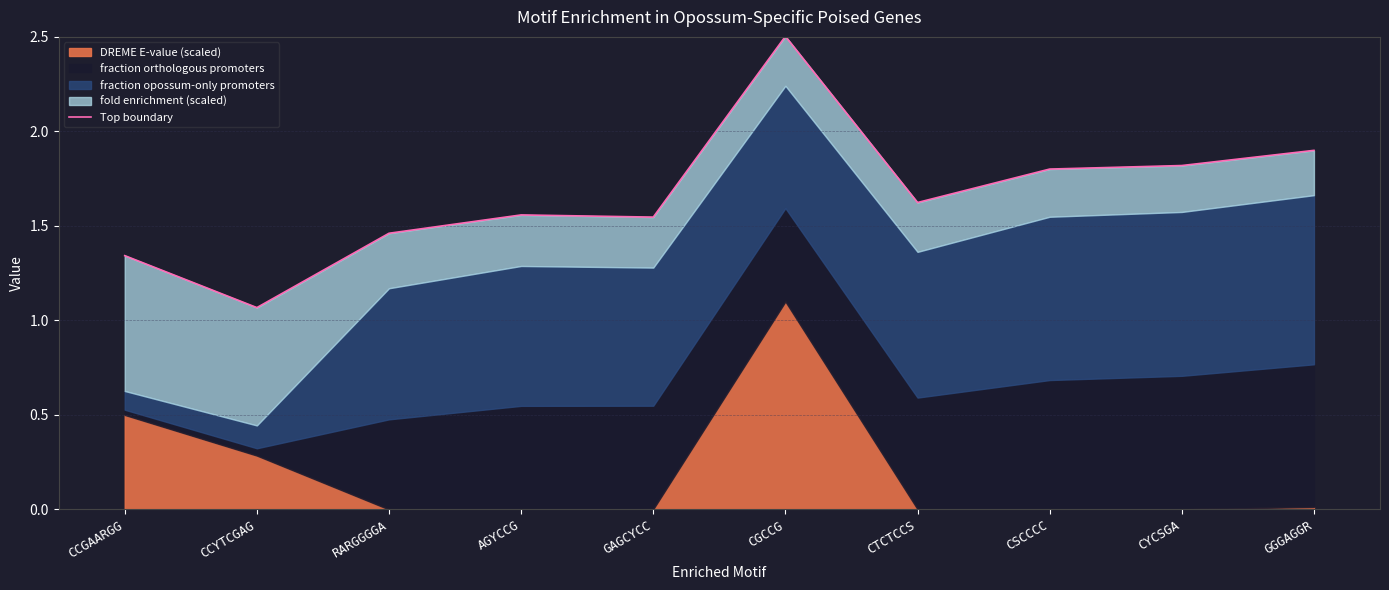

Rank the categories by value from highest to lowest.

CGCCG, GGGAGGR, CYCSGA, CSCCCC, CTCTCCS, AGYCCG, GAGCYCC, RARGGGGA, CCGAARGG, CCYTCGAG